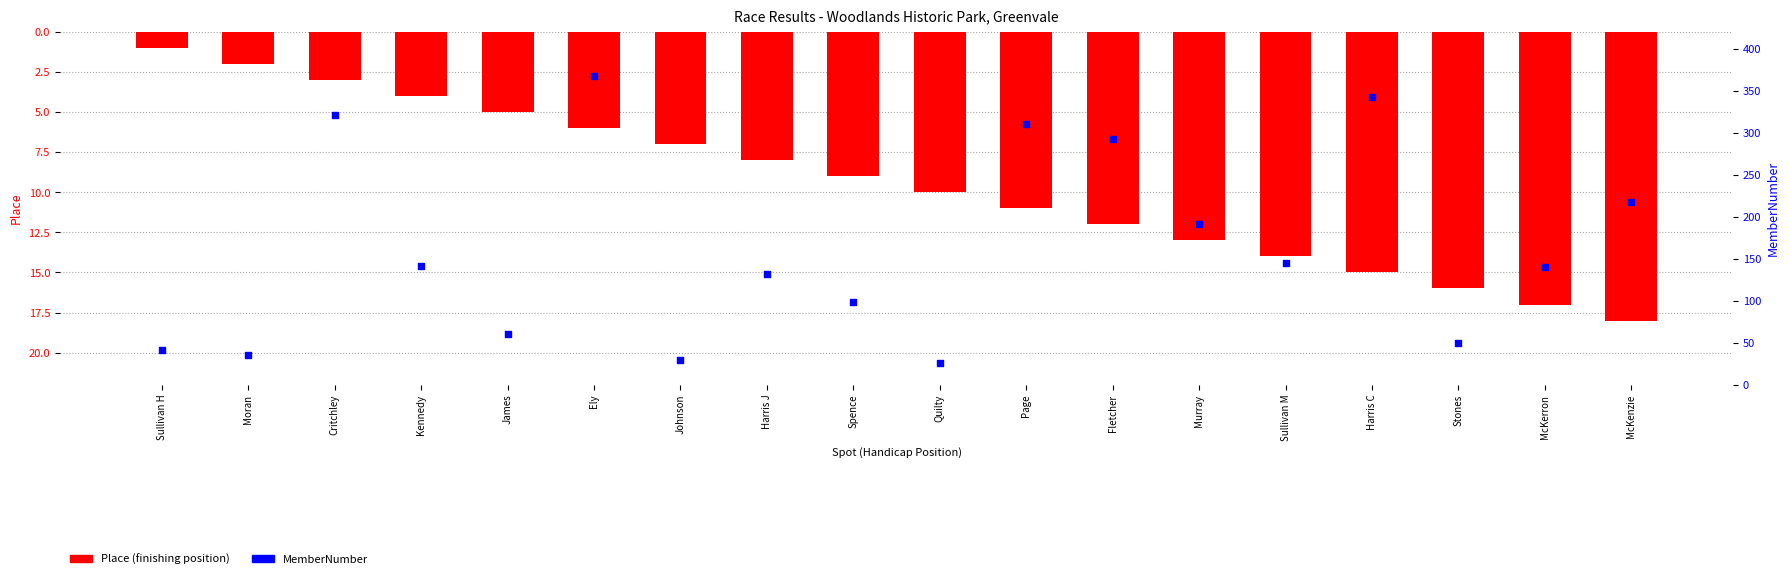

Is the value of Place at Quilty greater than the value of MemberNumber at McKenzie?

No